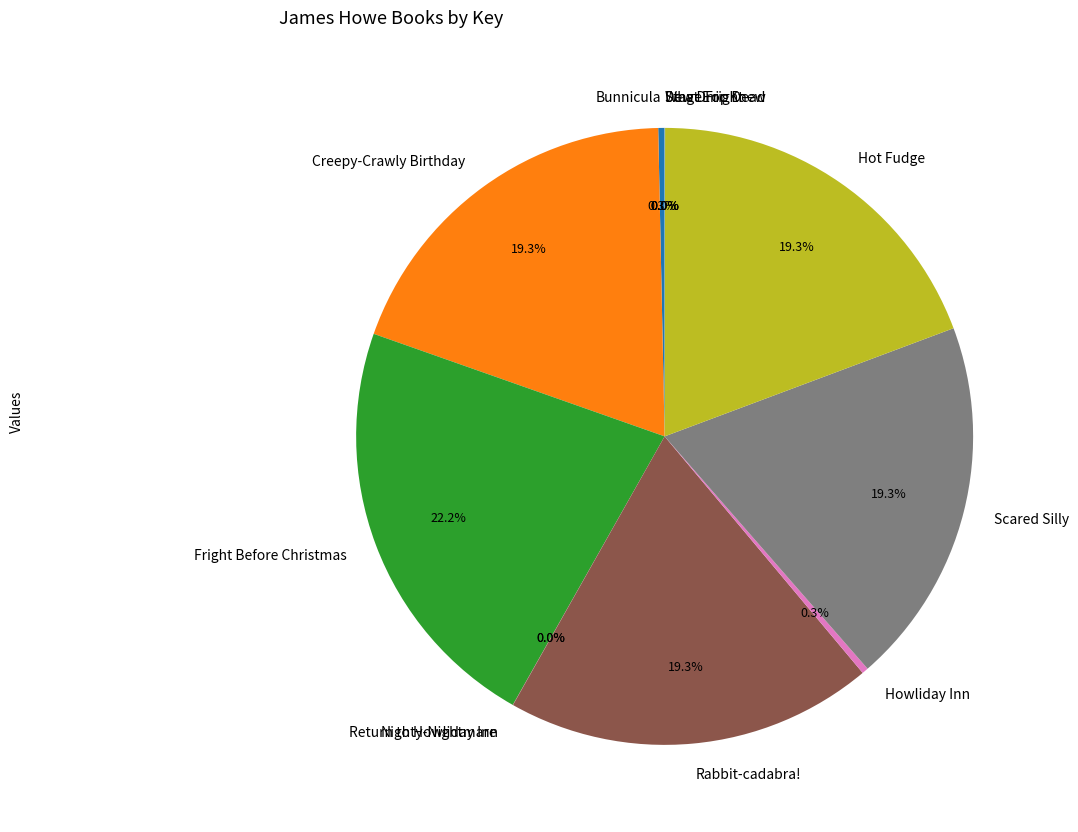

Is there a majority slice in this chart?

No